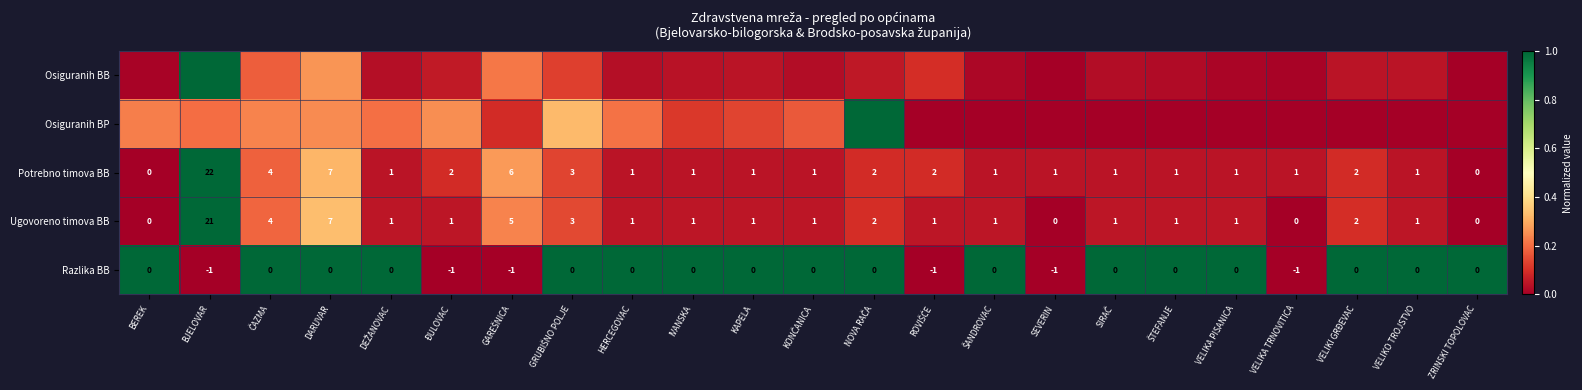

At which category is the sum across all series the highest?

BJELOVAR